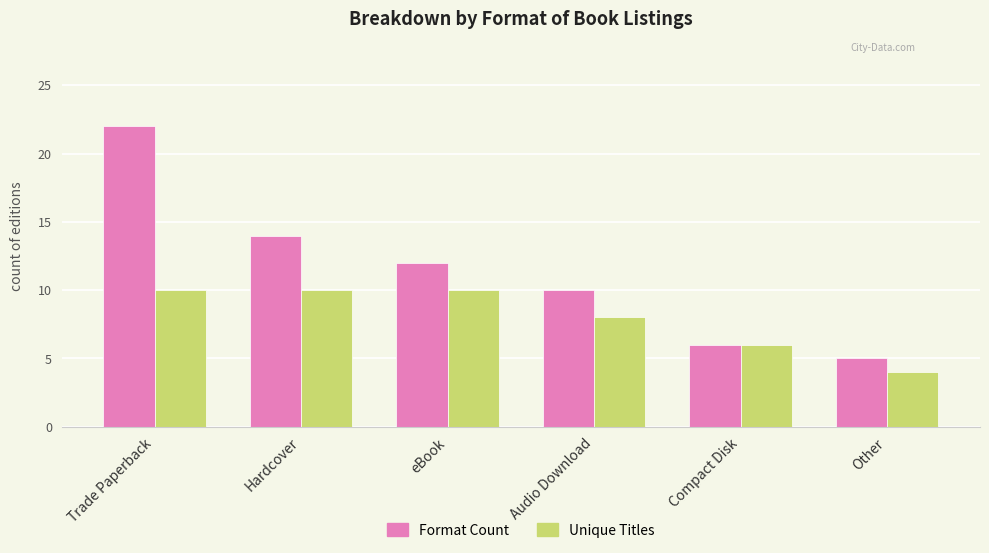

Between Hardcover and Other, which series saw the biggest shift?

Format Count